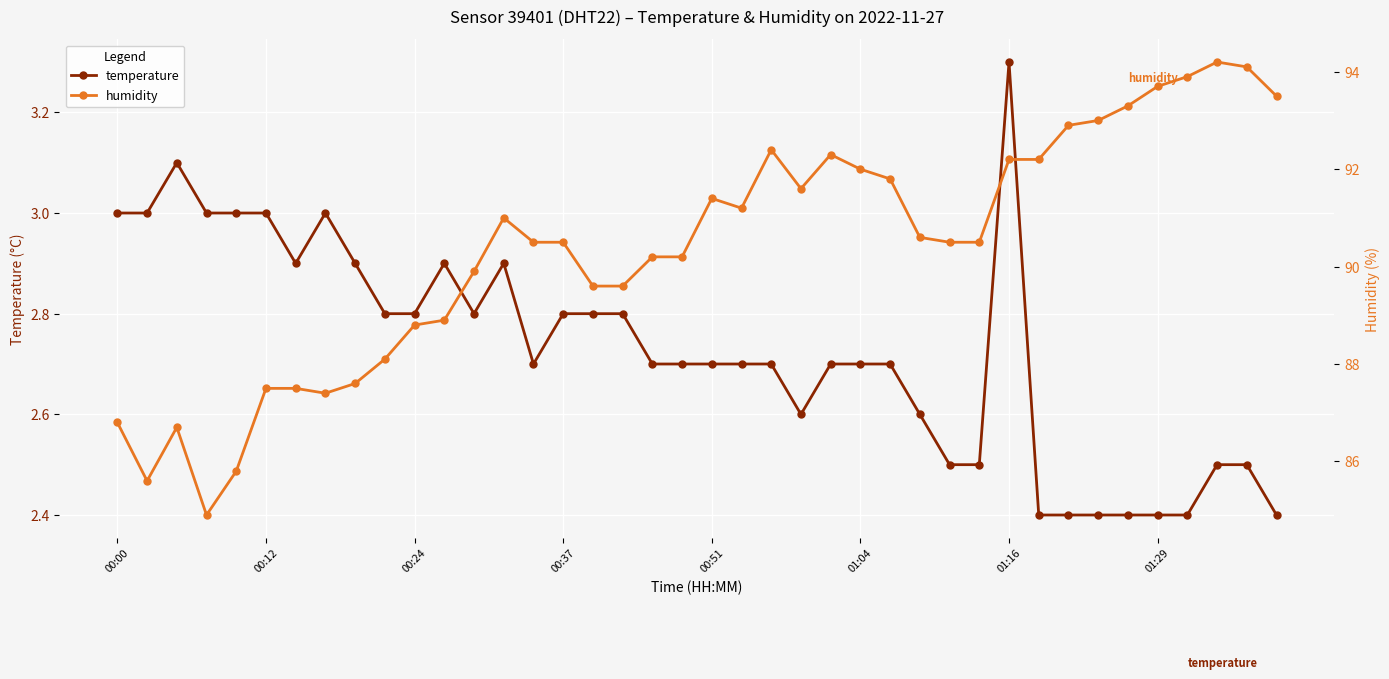

In humidity, how many points are lower than both neighbors (excluding endpoints)?

5